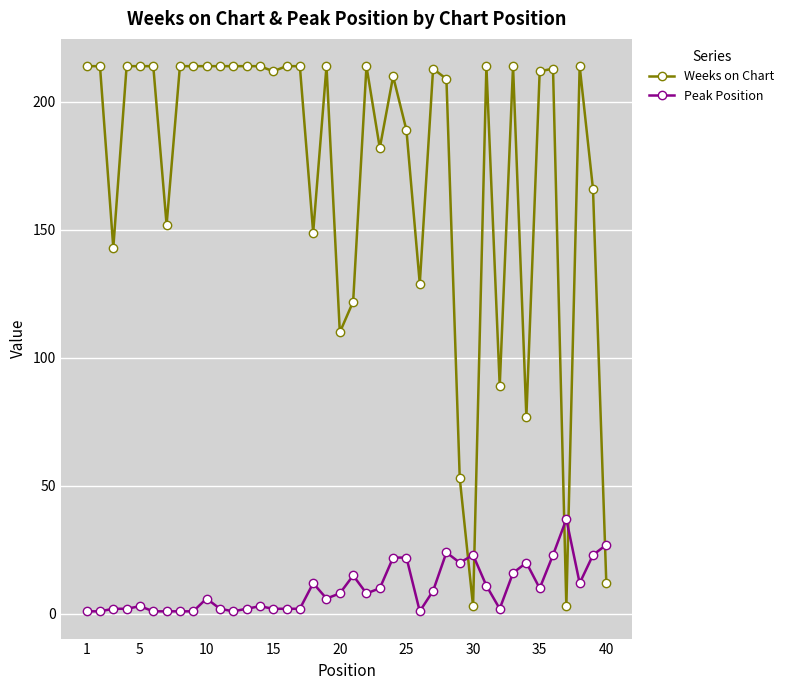

What is the value of the Weeks on Chart point at the 33rd from the left?

214